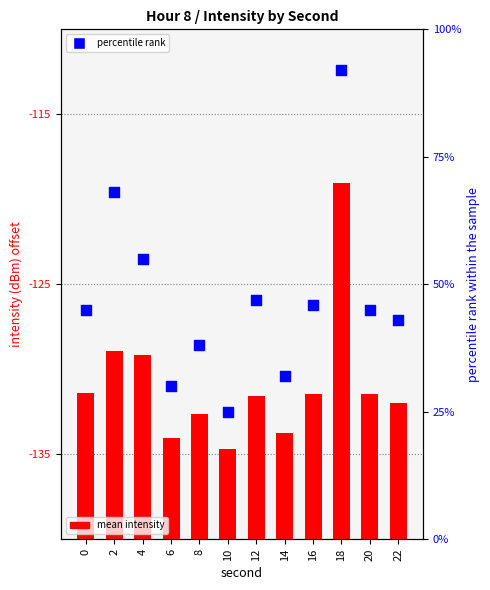

At which category is the sum across all series the highest?

18